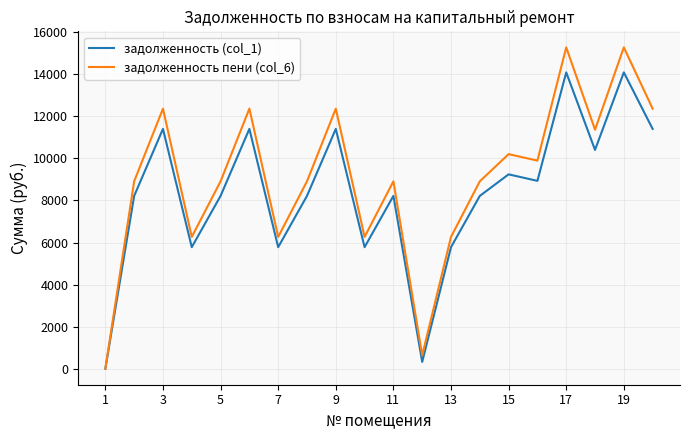

What is the difference between the maximum and second lowest values in the задолженность пени (col_6) series?

14648.1